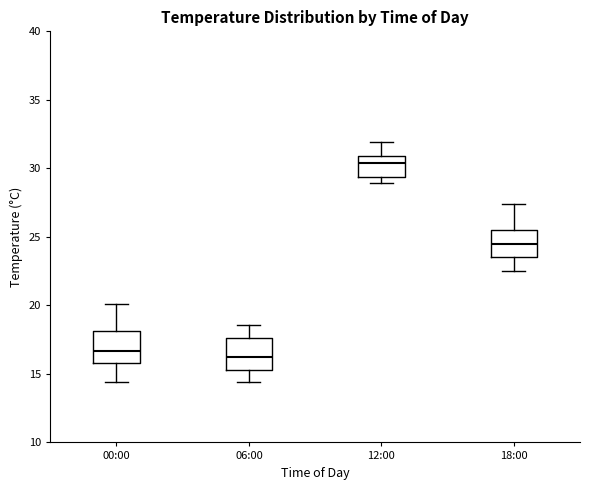

Reading left to right, read every box against the y-axis: the position of its median line, the range the box covers, and the ends of its whiskers. The values are not printed on the chart, so give them approximately, as read against the axis.

00:00: median 16.5, box 16.0 to 18.0, whiskers 14.5 to 20.0
06:00: median 16.0, box 15.5 to 17.5, whiskers 14.5 to 18.5
12:00: median 30.5, box 29.5 to 31.0, whiskers 29.0 to 32.0
18:00: median 24.5, box 23.5 to 25.5, whiskers 22.5 to 27.5